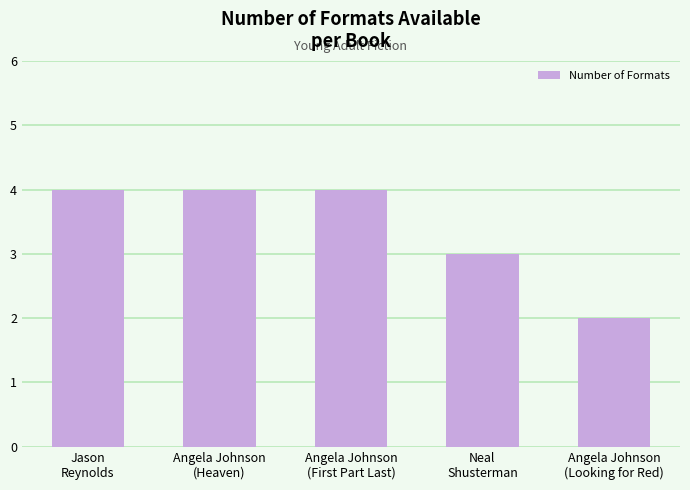

What is the greatest value displayed?

4